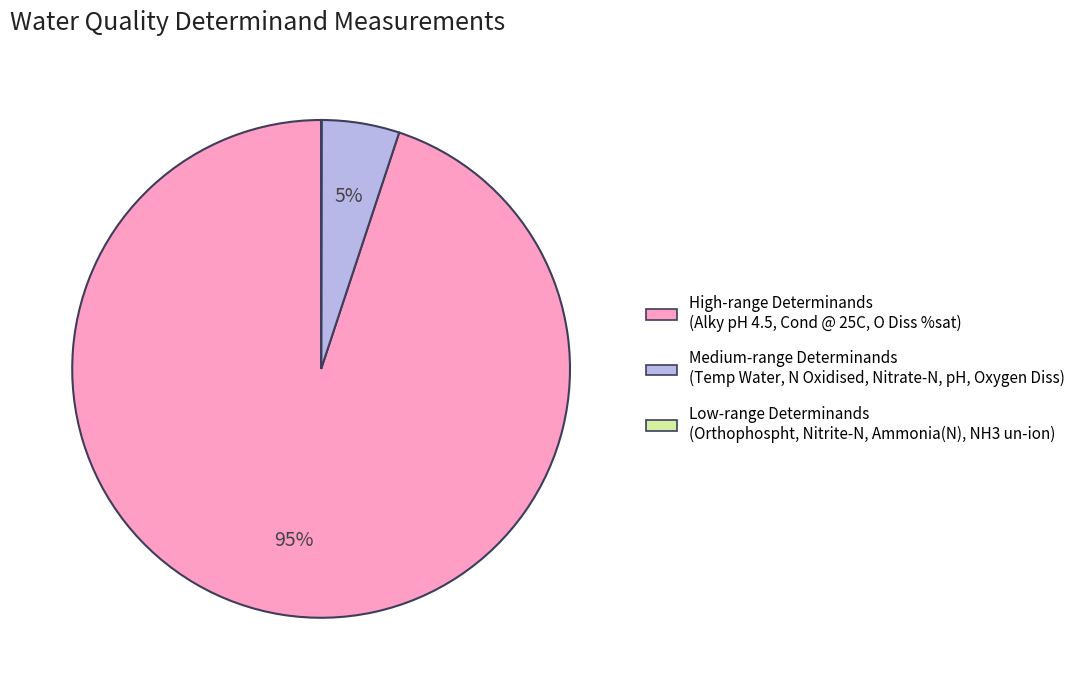

Is there any slice that represents more than half of the pie?

Yes